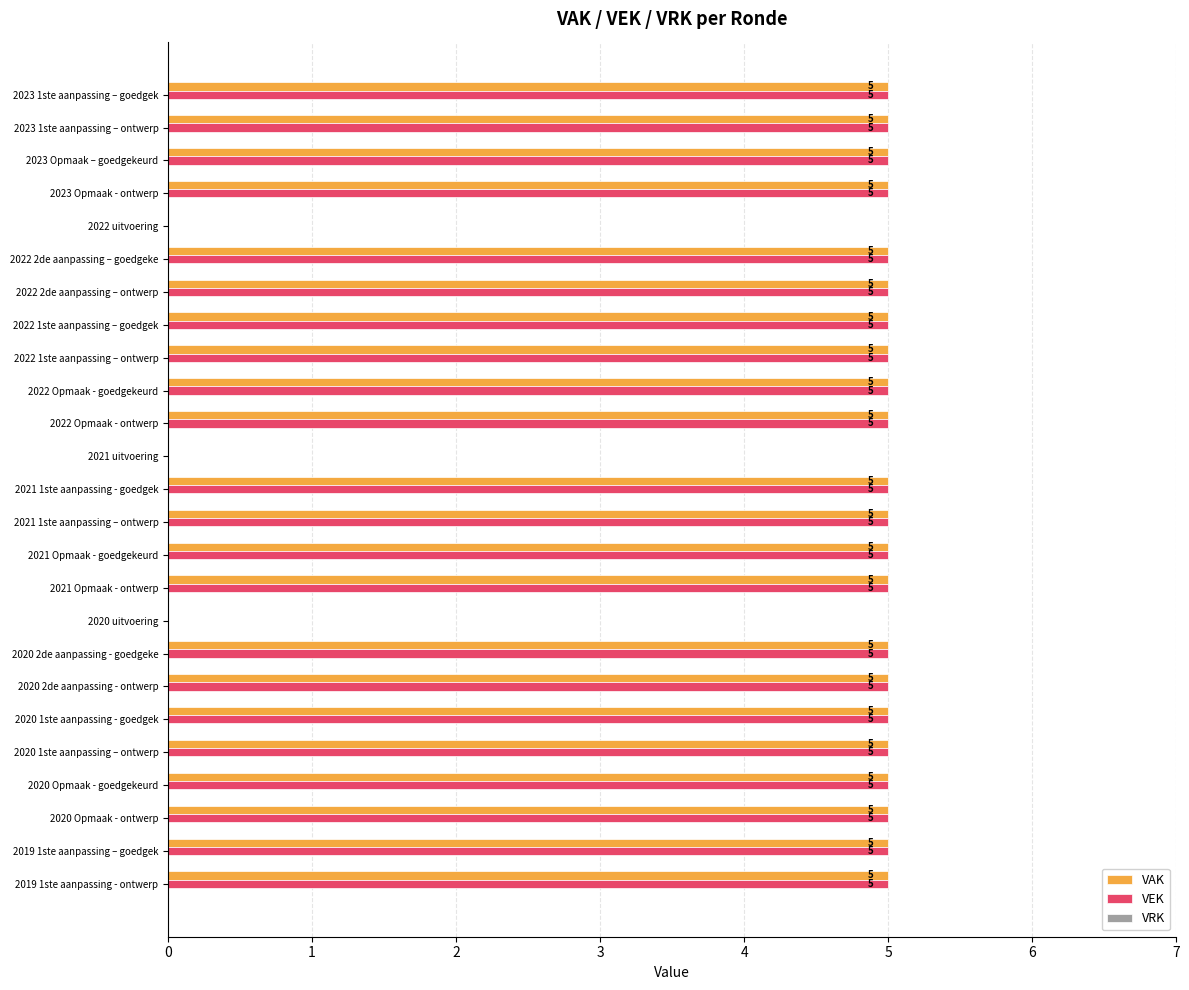

How many VAK values are between 5 and 6?

22